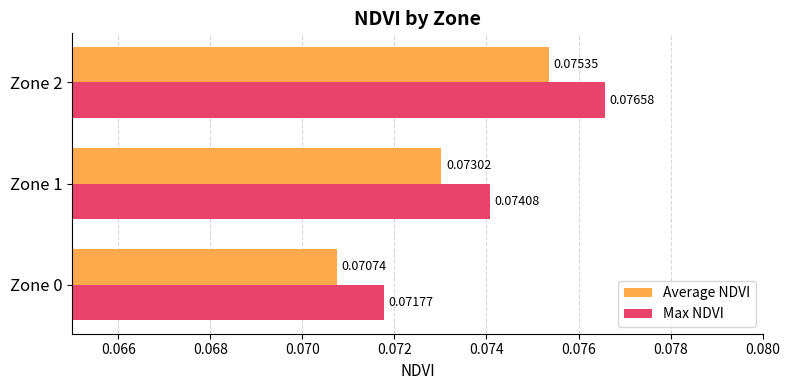

At Zone 1, list the series in order from largest to smallest.

Max NDVI, Average NDVI